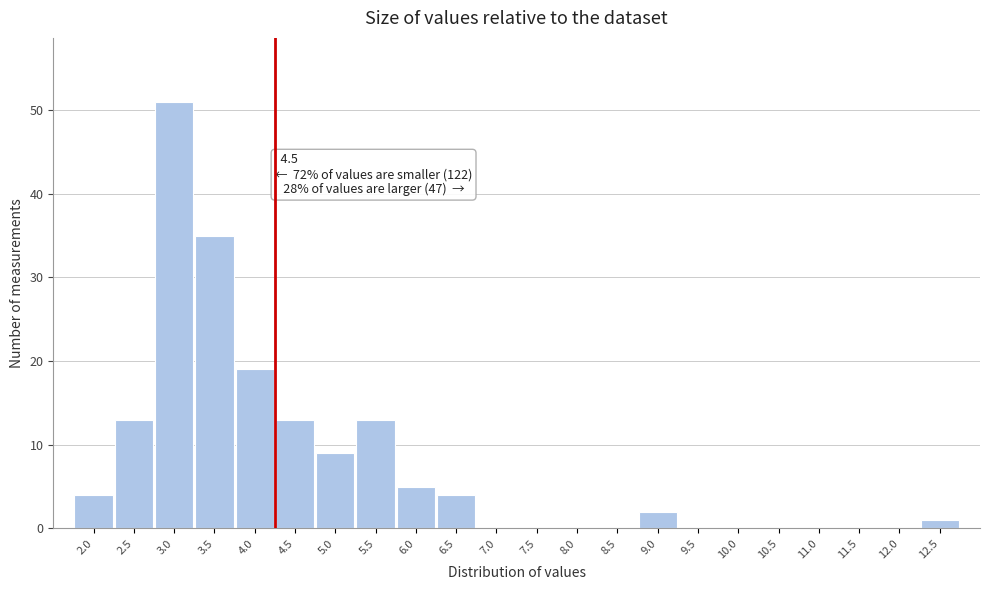

Reading right to left, transcribe all the data shown in this chart.

12.5=1	12.0=0	11.5=0	11.0=0	10.5=0	10.0=0	9.5=0	9.0=2	8.5=0	8.0=0	7.5=0	7.0=0	6.5=4	6.0=5	5.5=13	5.0=9	4.5=13	4.0=19	3.5=35	3.0=51	2.5=13	2.0=4